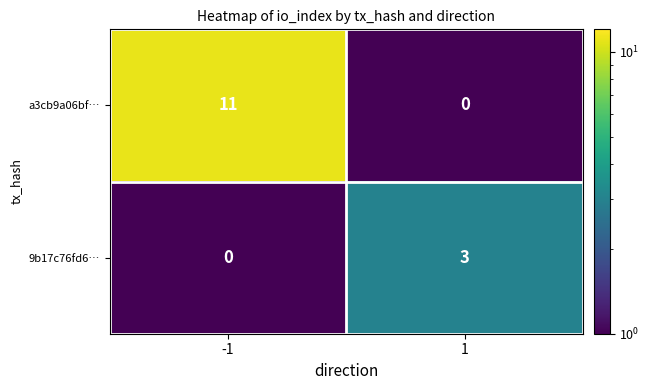

Which series has the largest total across all categories?

a3cb9a06bf…